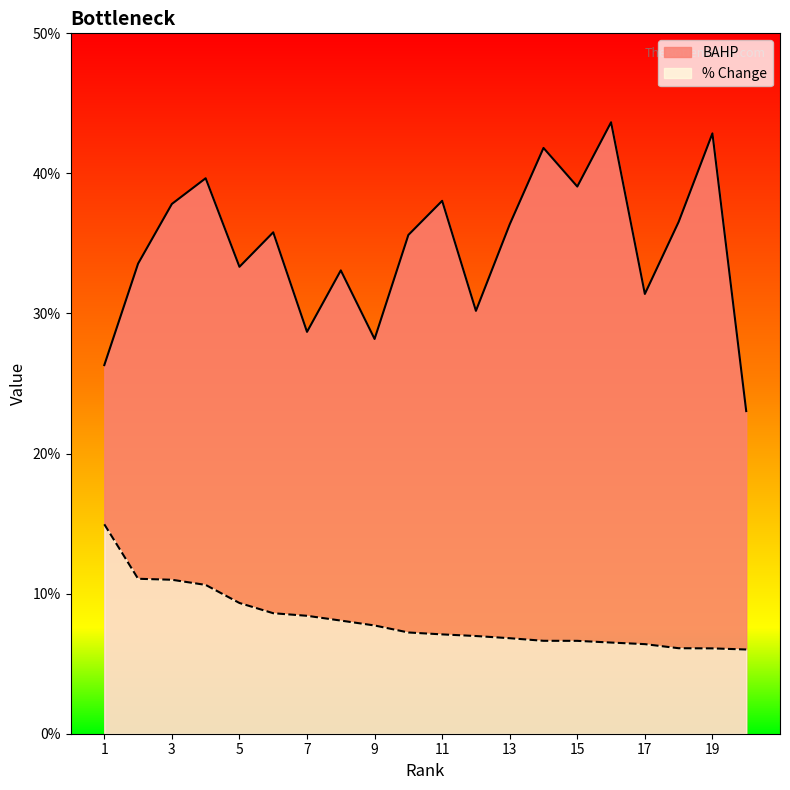

How many lines are shown in the chart?

2